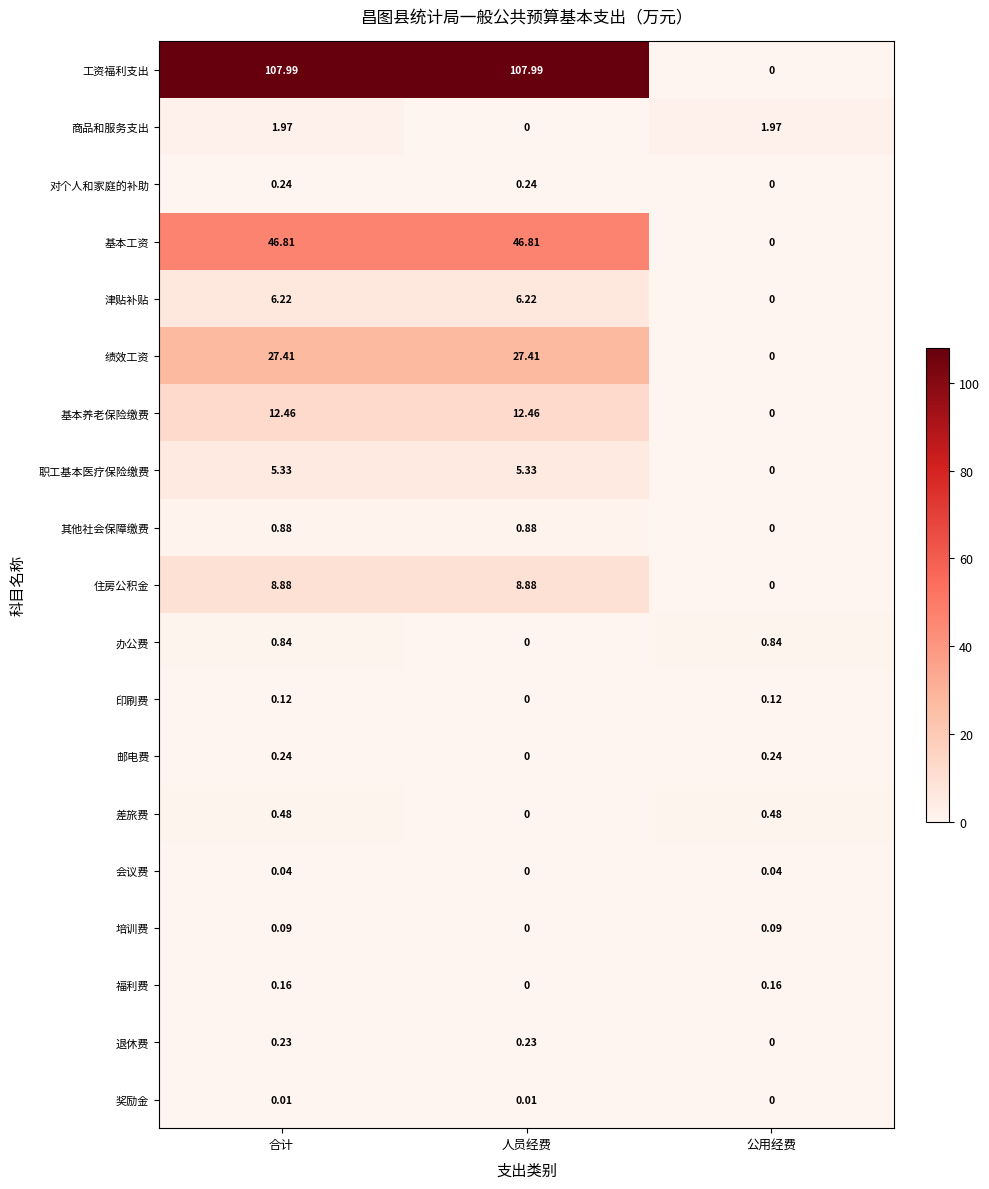

At which category is the sum across all series the highest?

合计